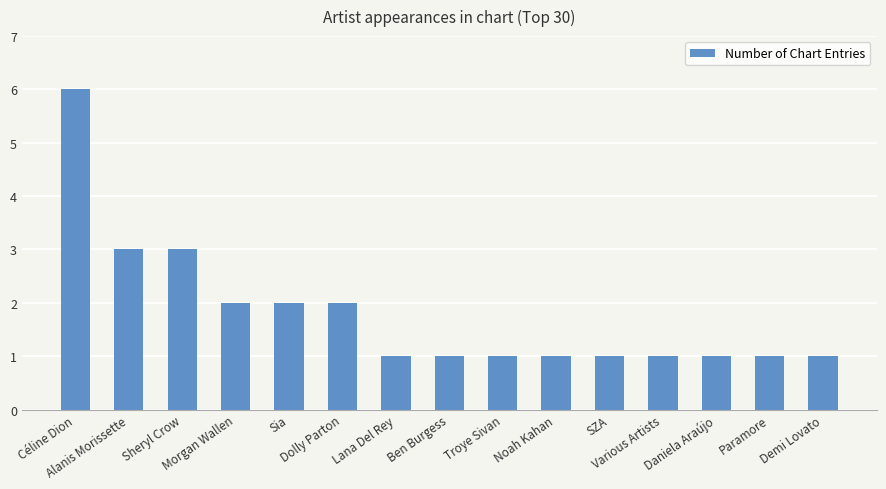

How many values are between 1 and 2?

12